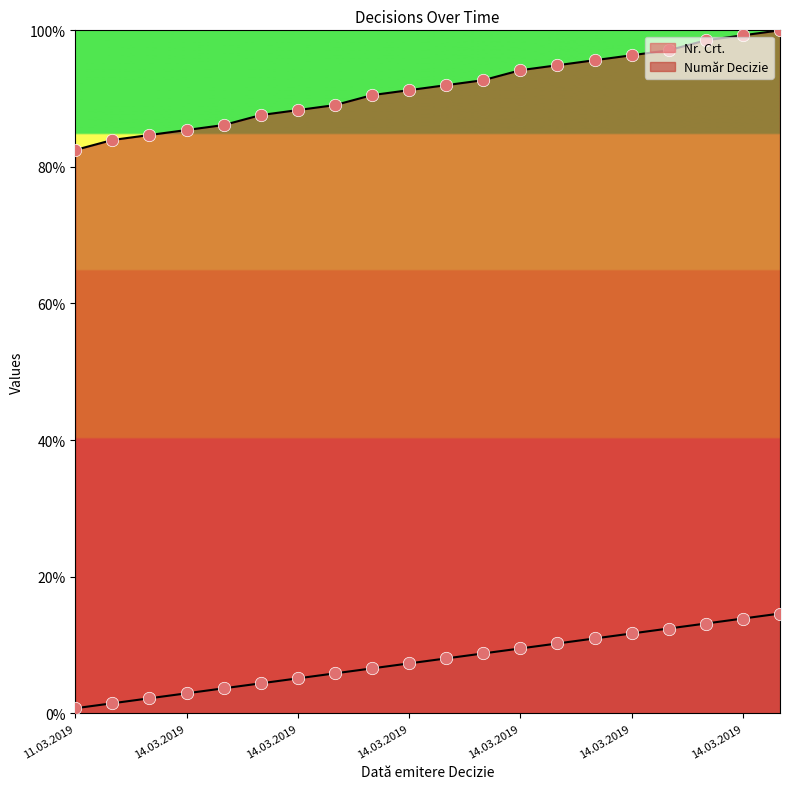

What are all the series names shown in the legend?

Nr. Crt., Număr Decizie